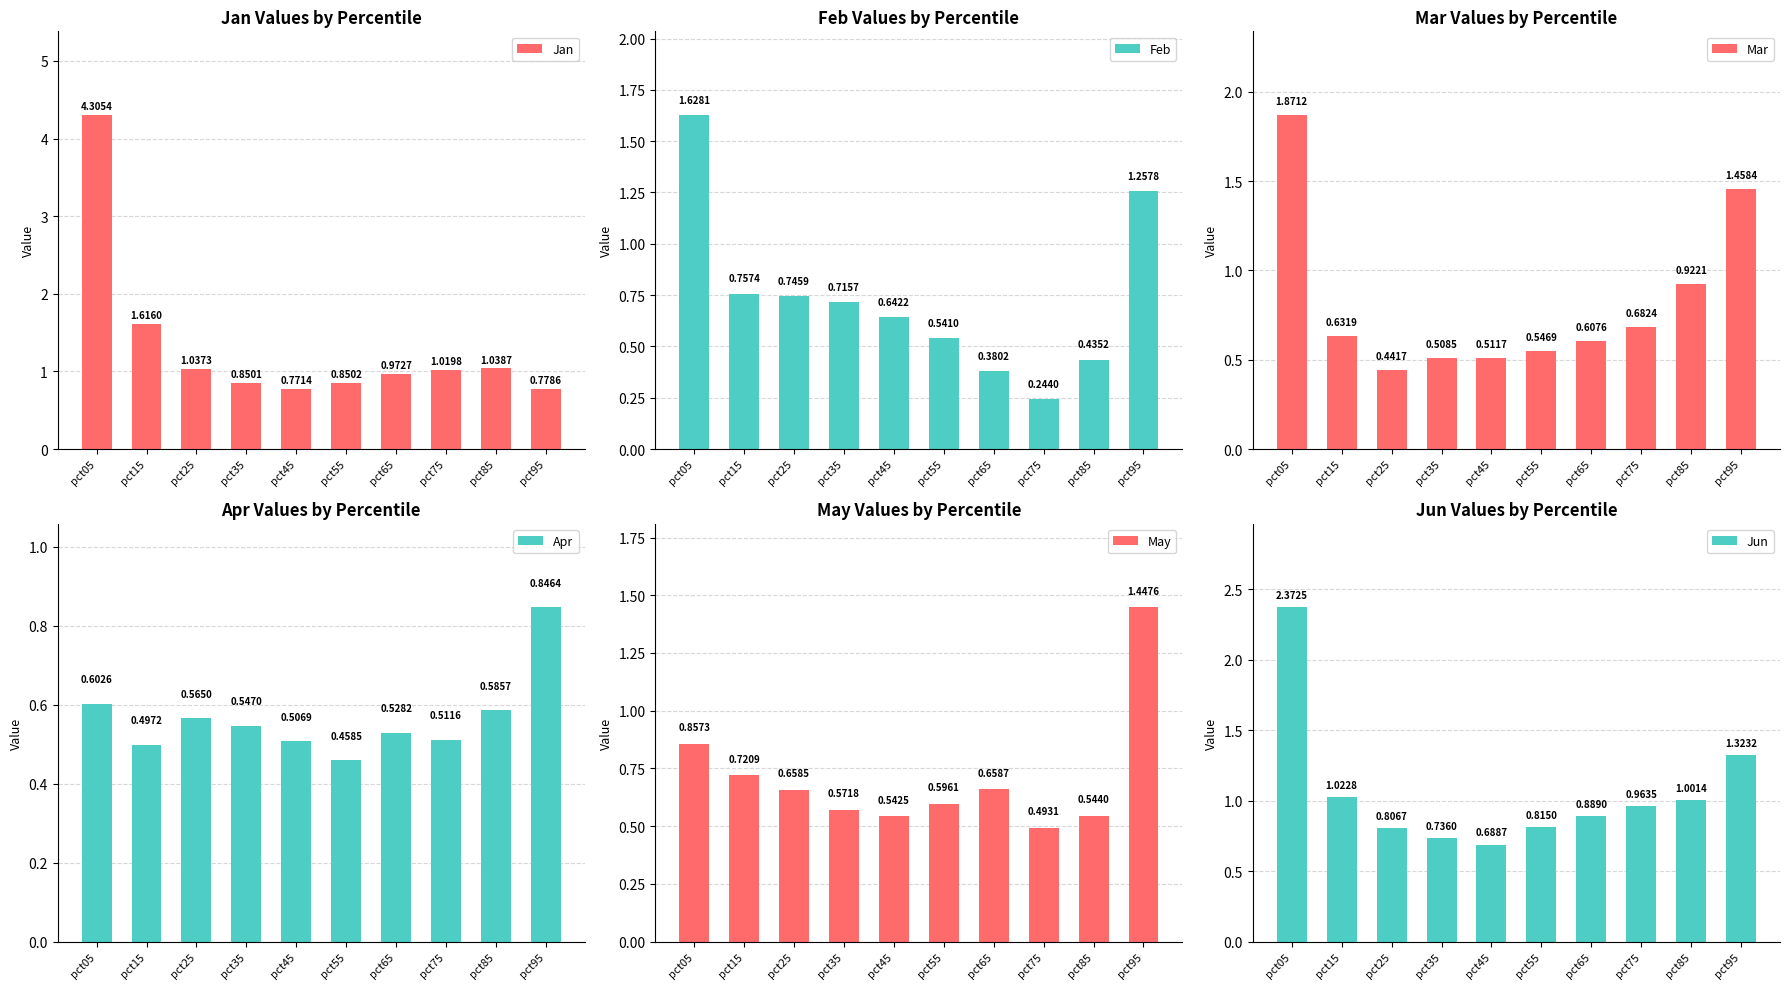

What is the difference between the highest and lowest values at pct65?

0.6